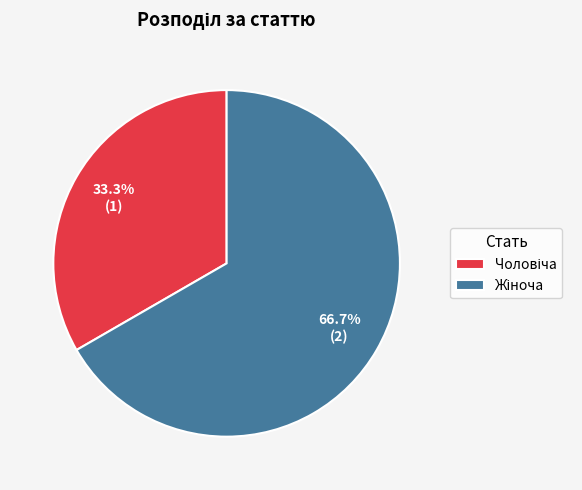

Is there any slice that represents more than half of the pie?

Yes